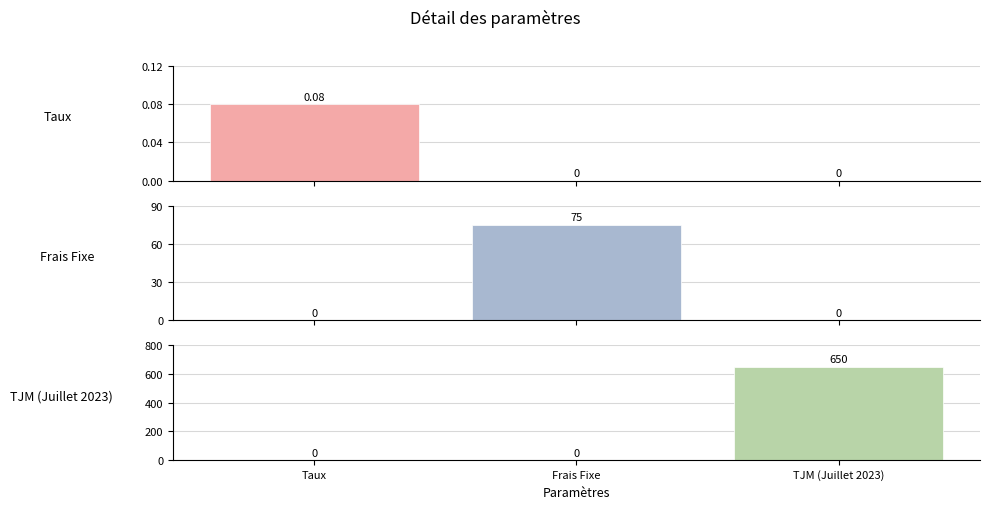

Are the bars grouped side by side (vs. stacked)?

Yes